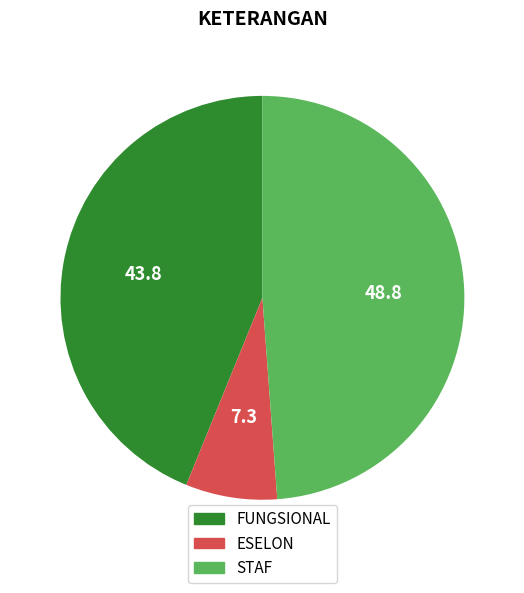

Is FUNGSIONAL the majority of the pie?

No